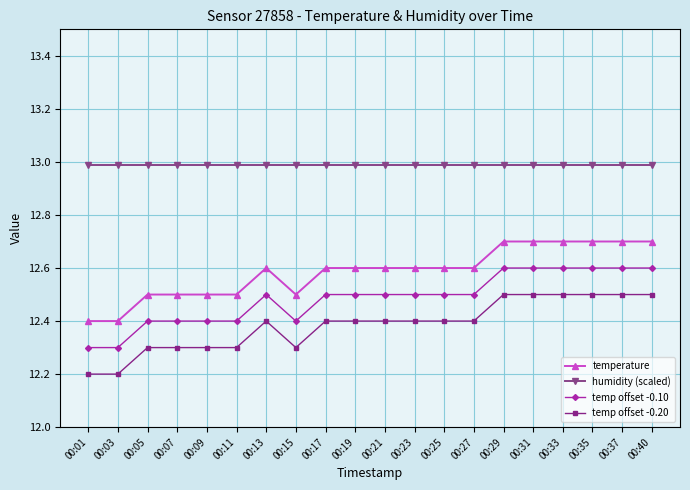

True or false: humidity (scaled) and temperature cross at least once.

False